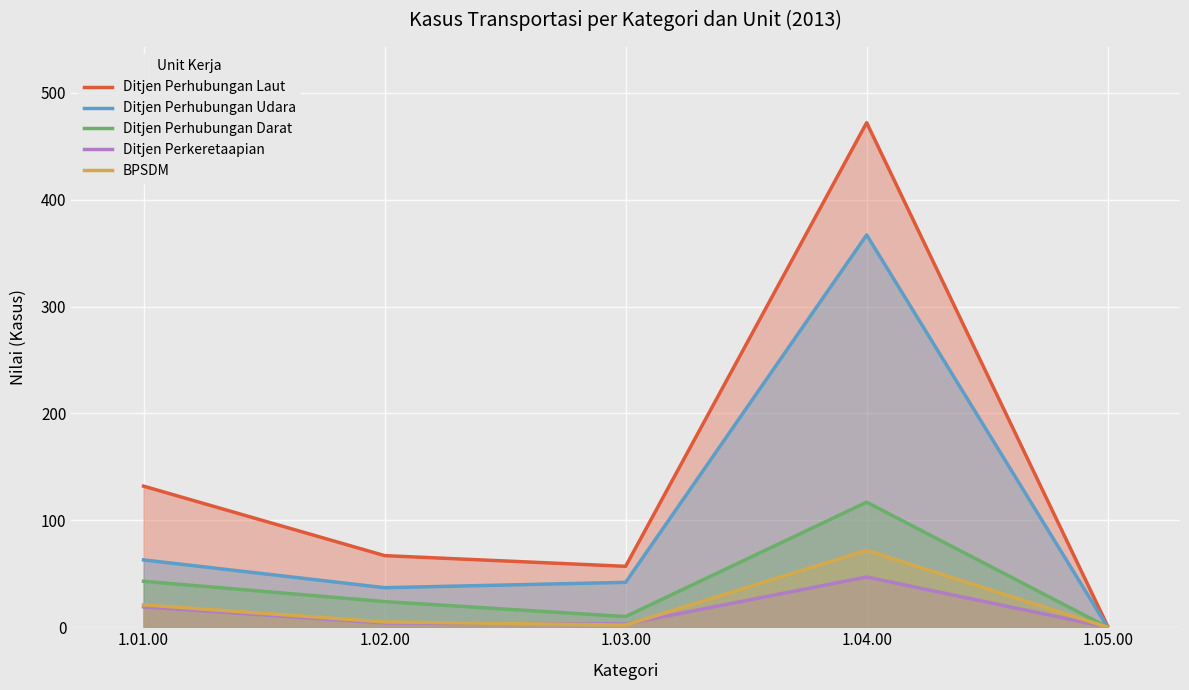

How many interior local valleys does the BPSDM series have?

1